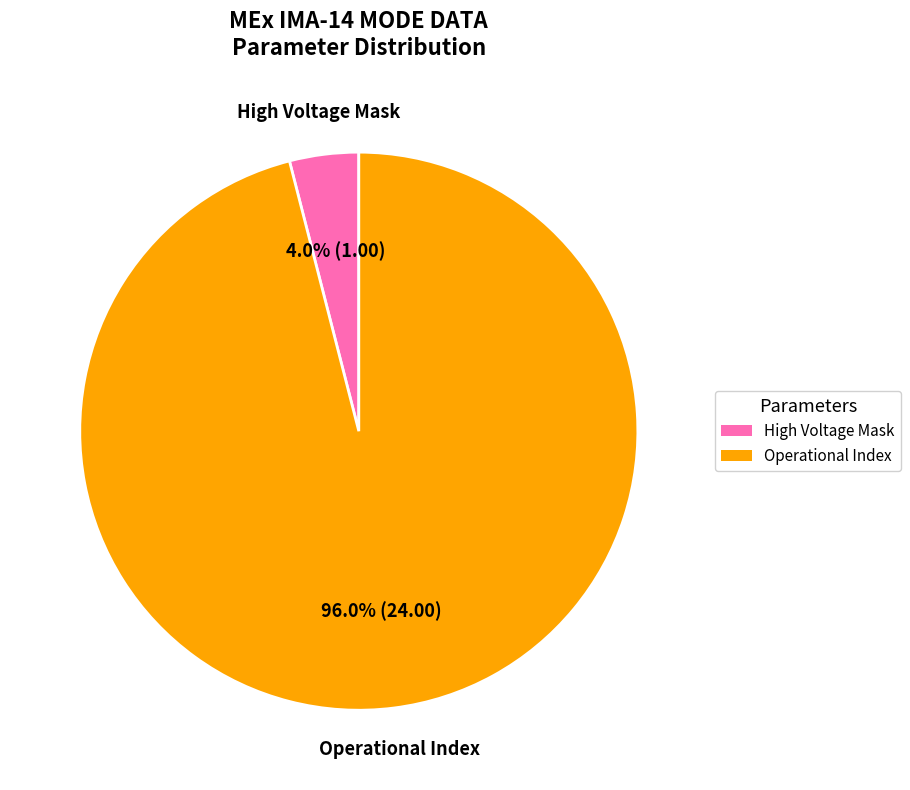

True or false: Operational Index accounts for 96% of the total.

True